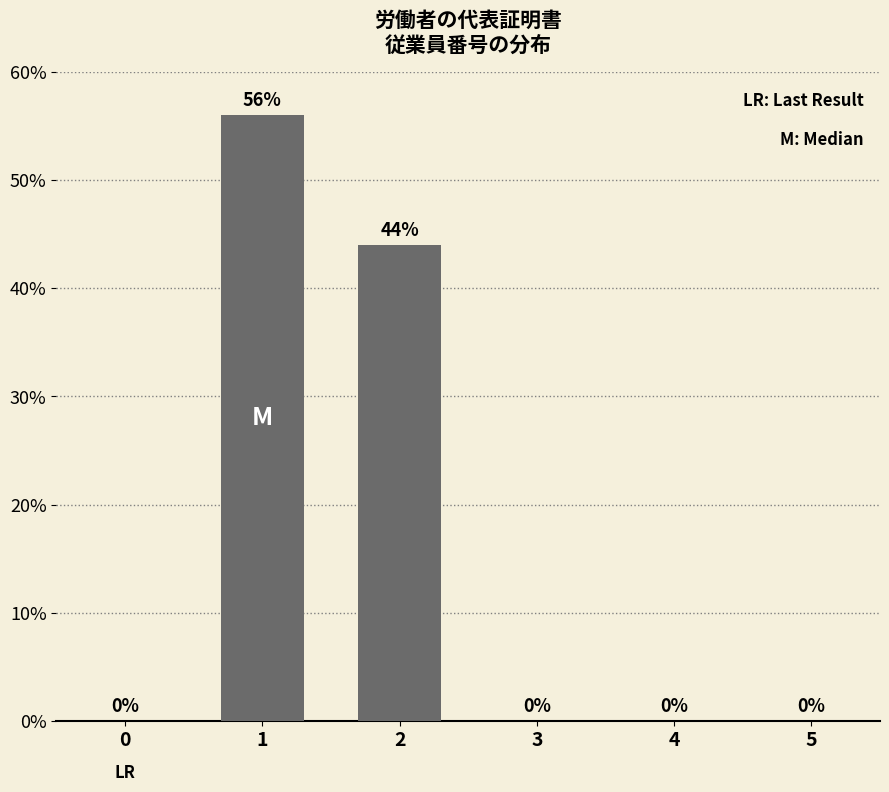

What is the sum of all values?

100